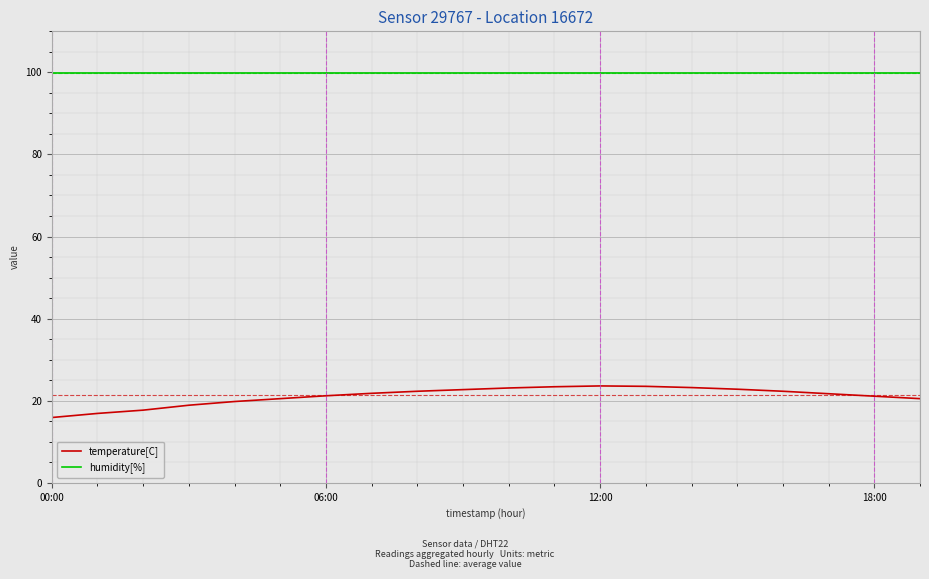

Rank the series by their average value, from lowest to highest.

temperature[C], humidity[%]